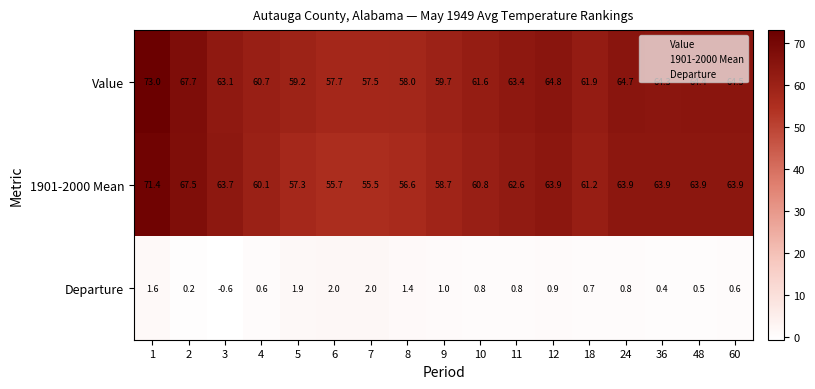

At which category does the chart reach its peak across all series?

1